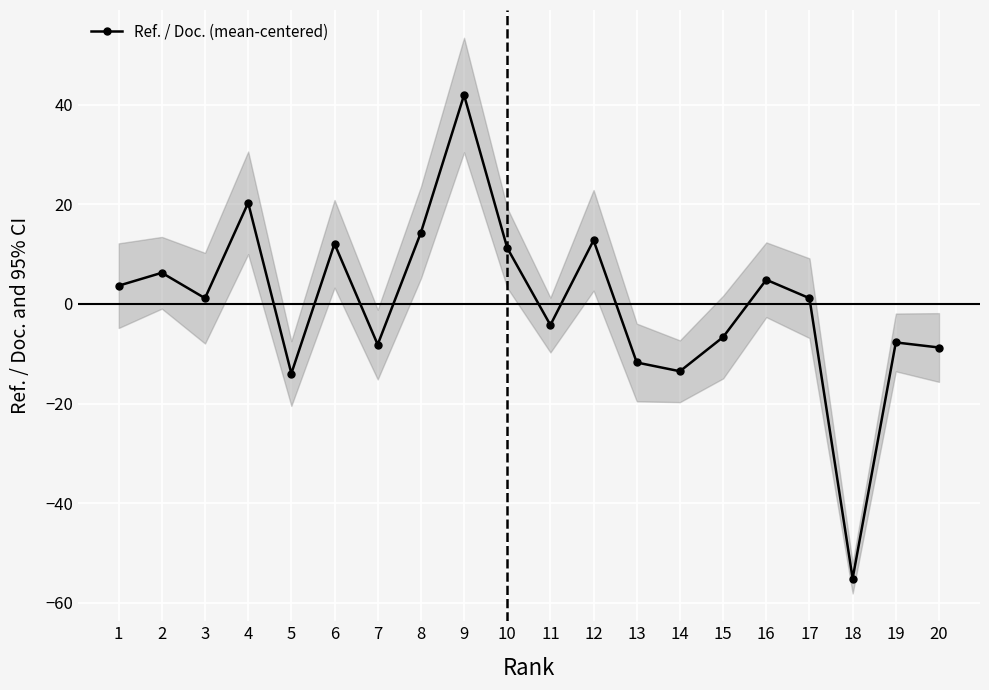

True or false: the data shows 12.1 at 6.

True